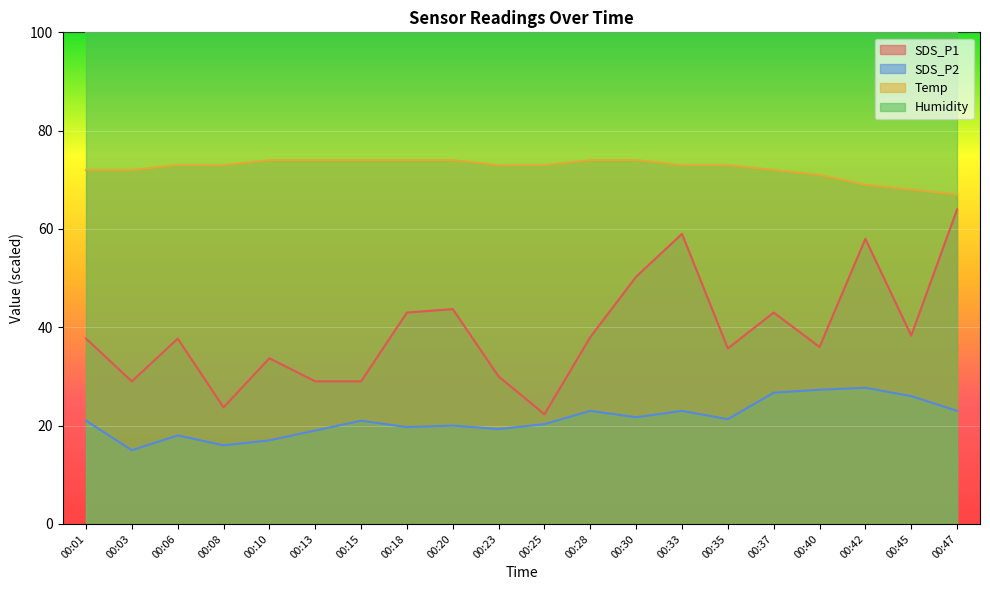

True or false: SDS_P1 and Temp intersect in this chart.

False